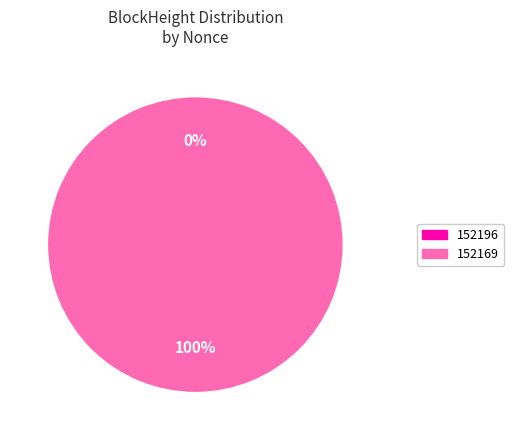

Combined, do 152196 and 152169 account for over 50%?

Yes